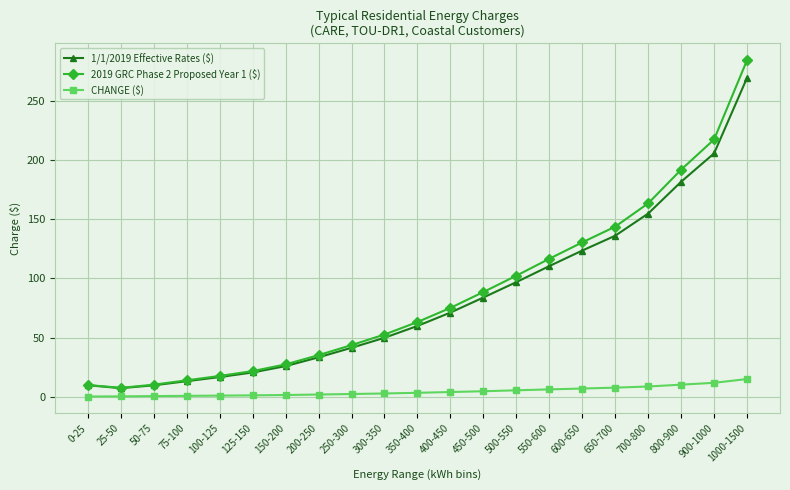

How many lines are shown in the chart?

3